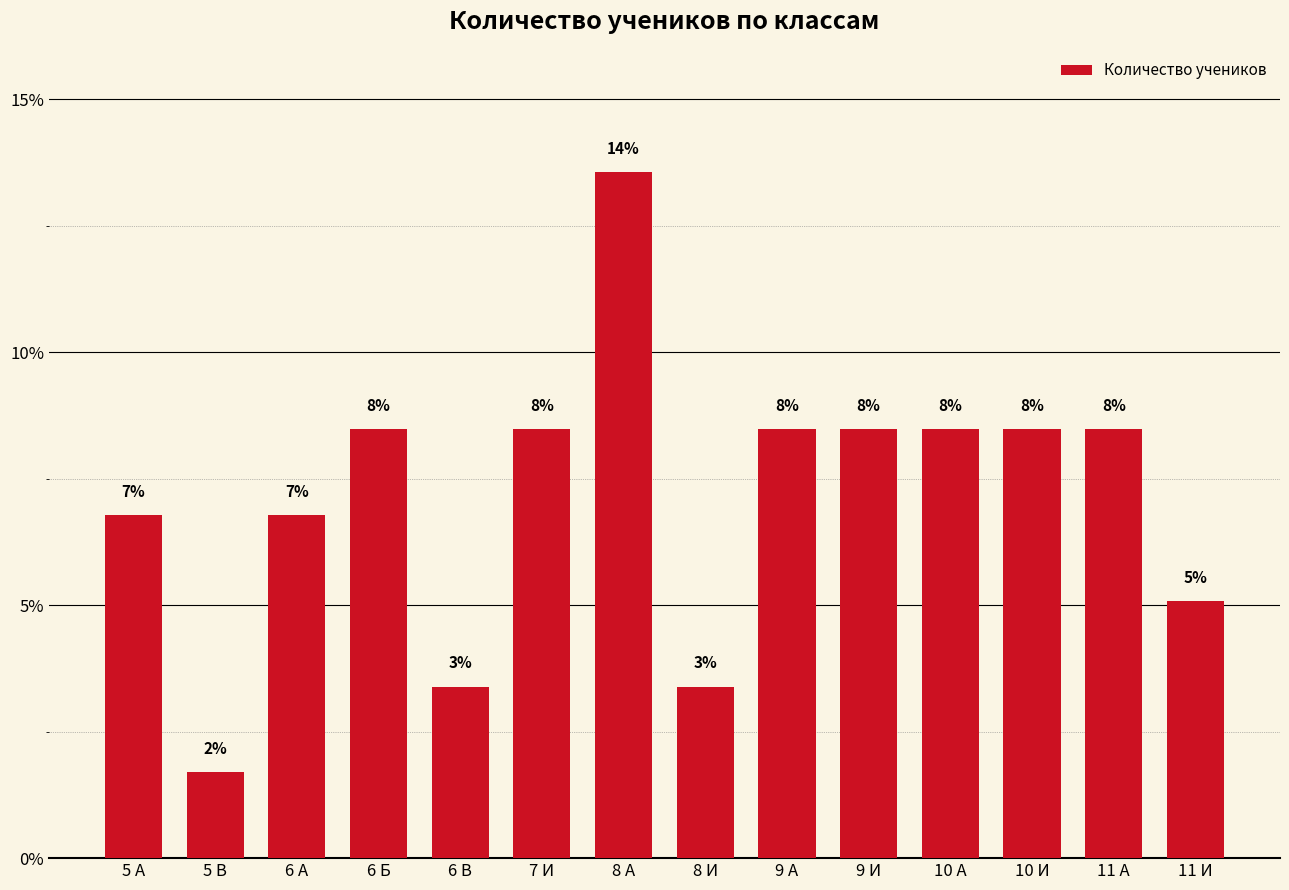

What is the greatest value displayed?

13.6